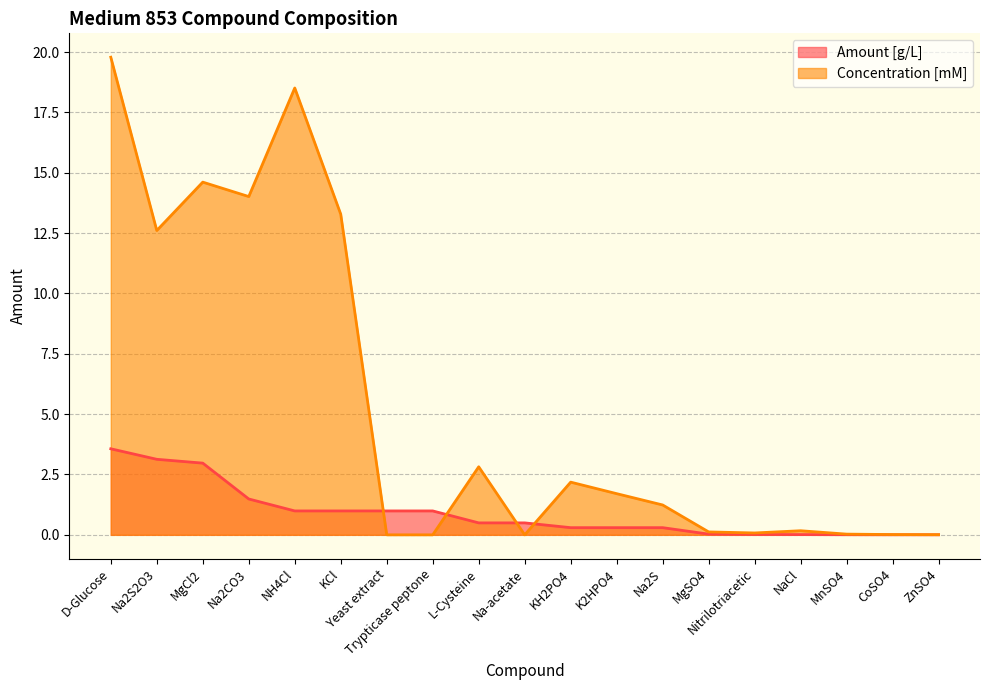

After their last crossing, which series has the higher values: Amount [g/L] or Concentration [mM]?

Concentration [mM]